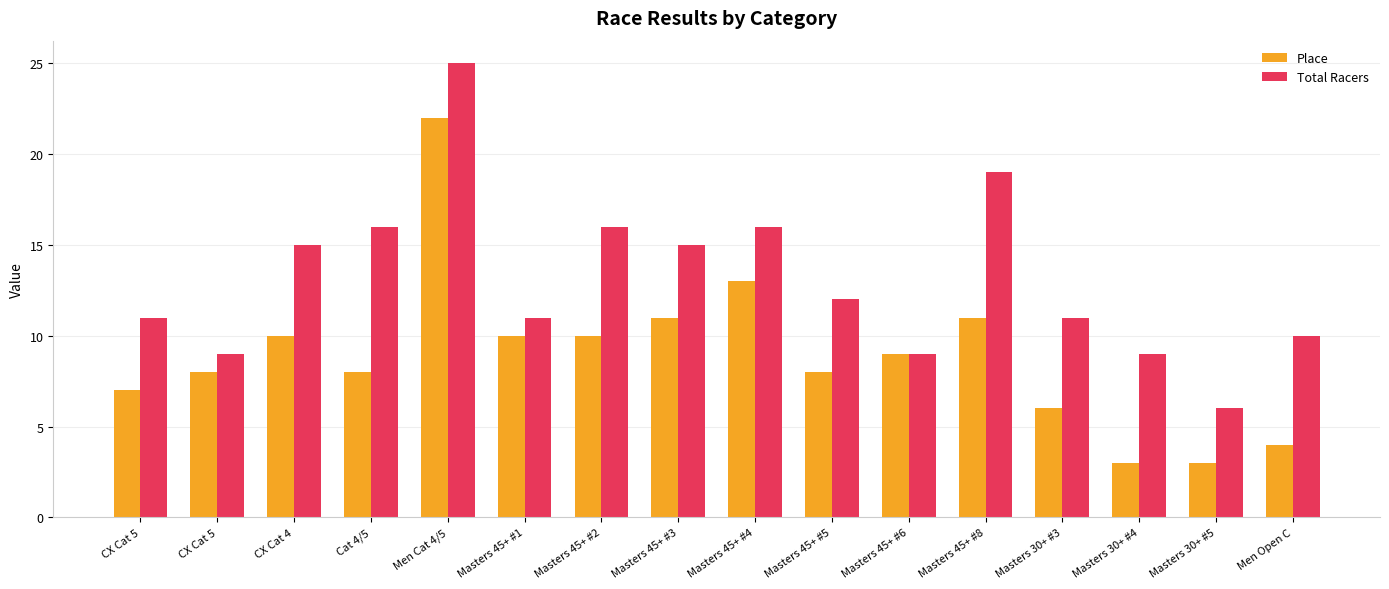

At which category is the sum across all series the highest?

Men Cat 4/5